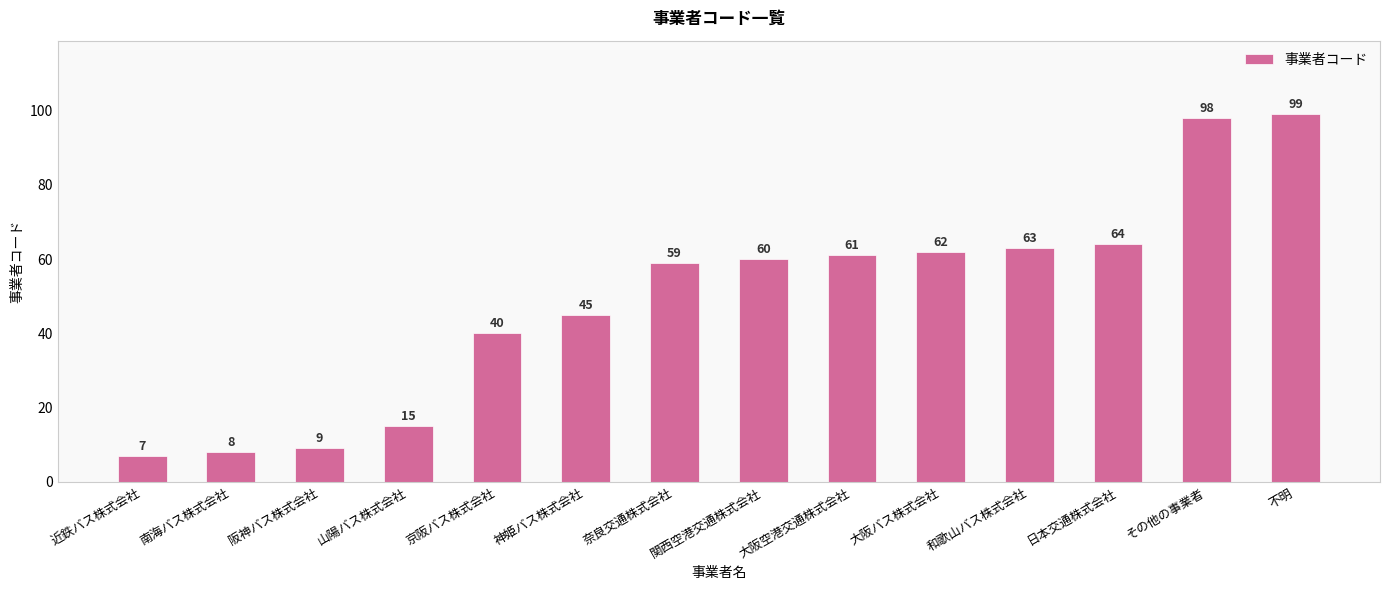

Approximately how many times larger is the value at 関西空港交通株式会社 compared to 南海バス株式会社?

7.5